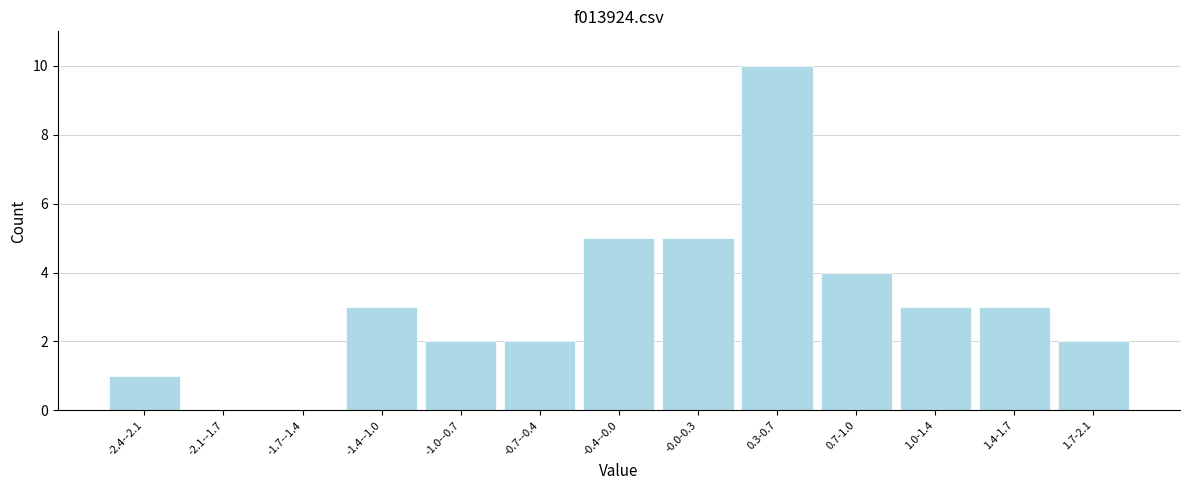

Reading left to right, what are all the values shown in this chart?

-2.4--2.1=1	-2.1--1.7=0	-1.7--1.4=0	-1.4--1.0=3	-1.0--0.7=2	-0.7--0.4=2	-0.4--0.0=5	-0.0-0.3=5	0.3-0.7=10	0.7-1.0=4	1.0-1.4=3	1.4-1.7=3	1.7-2.1=2